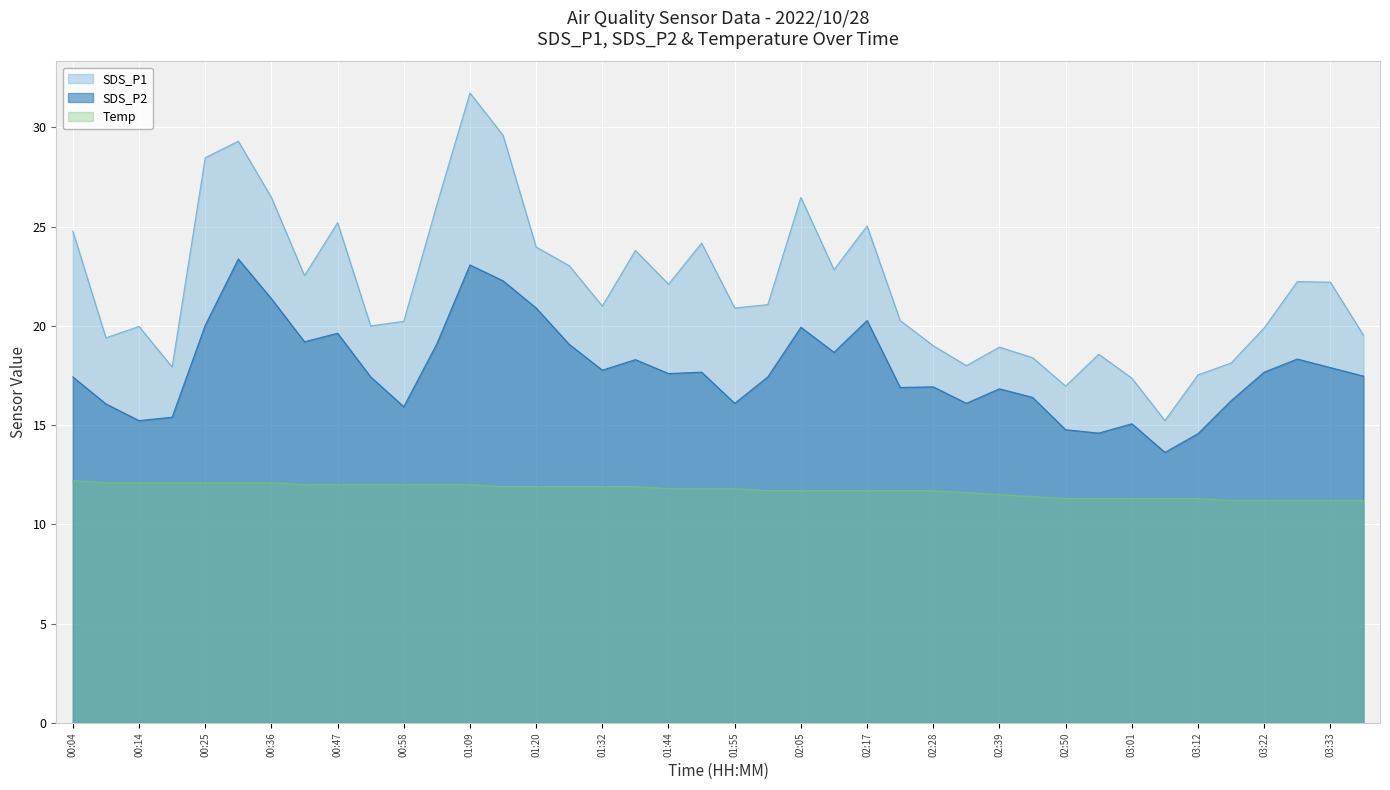

Which category has the lowest value in the SDS_P2 series?

03:06